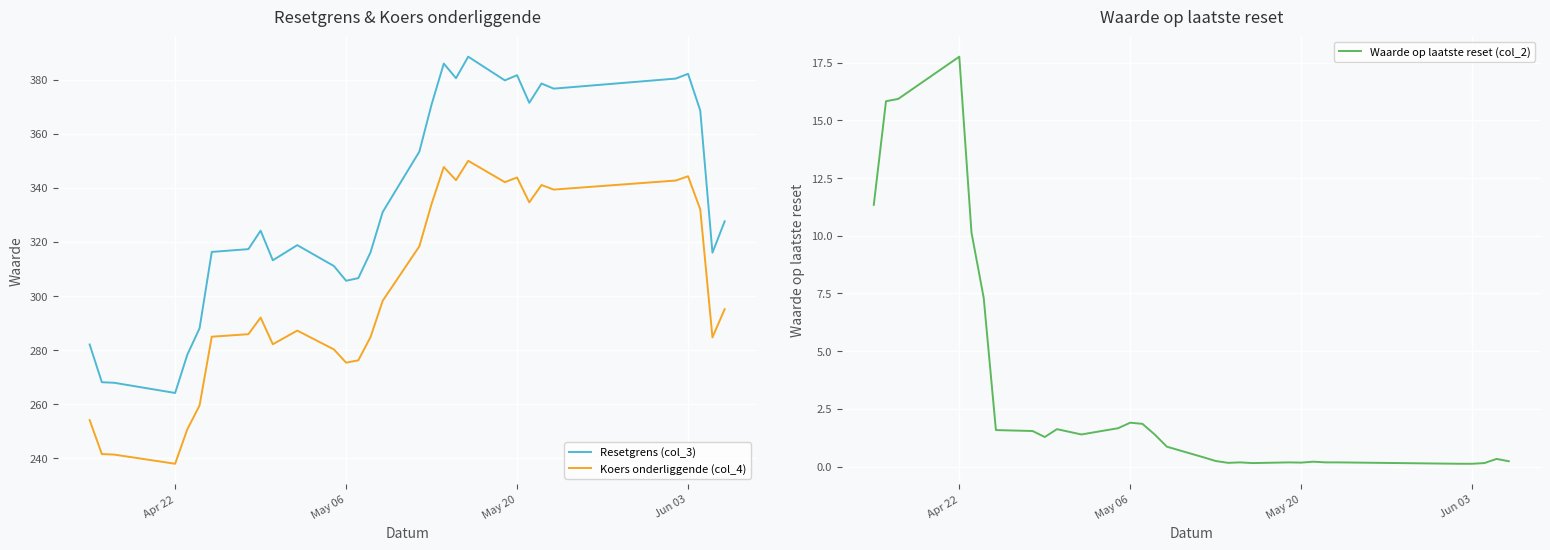

What is the lowest value of the Koers onderliggende (col_4) series?

238.0